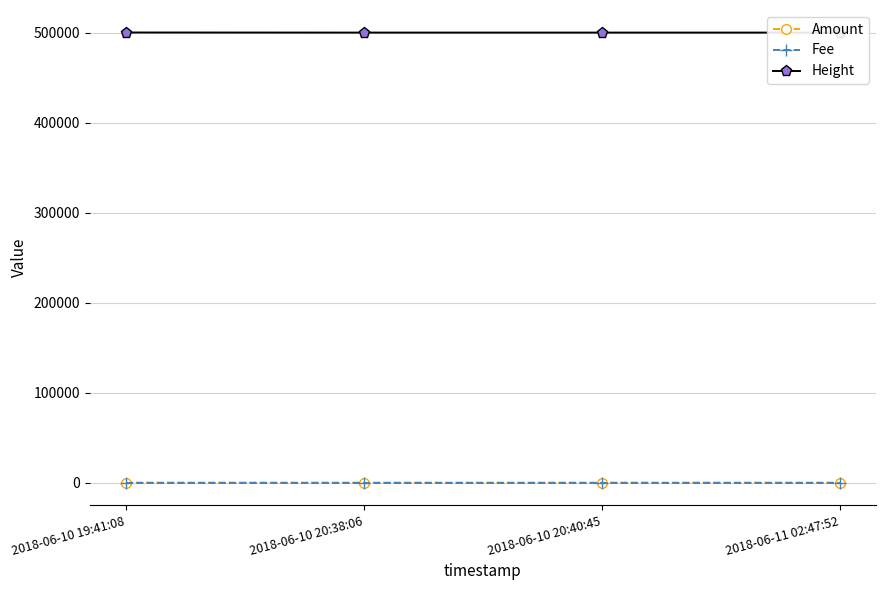

What is the difference between the maximum and minimum values in the Amount series?

5